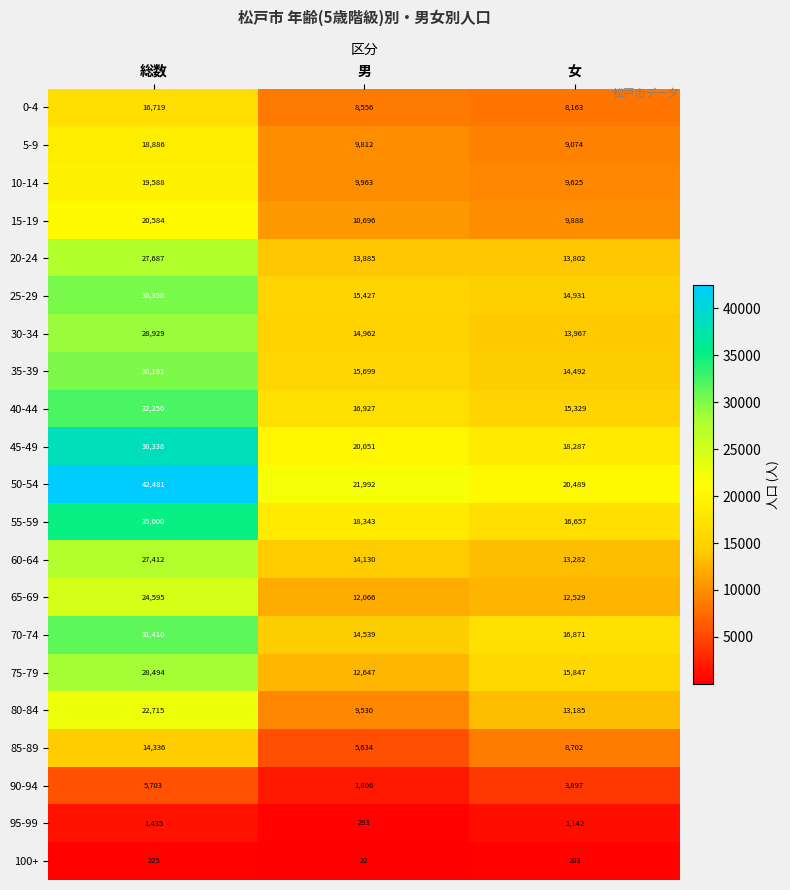

What is the average value of the 35-39 series?

20127